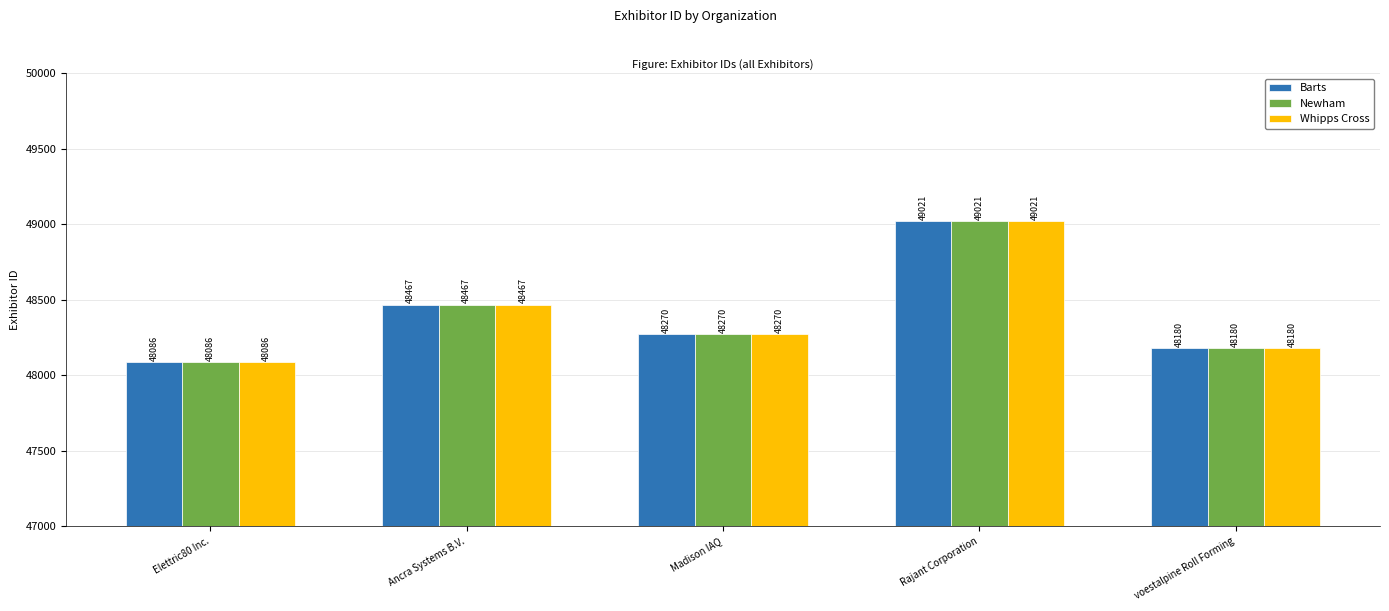

How many bars are there in total?

15